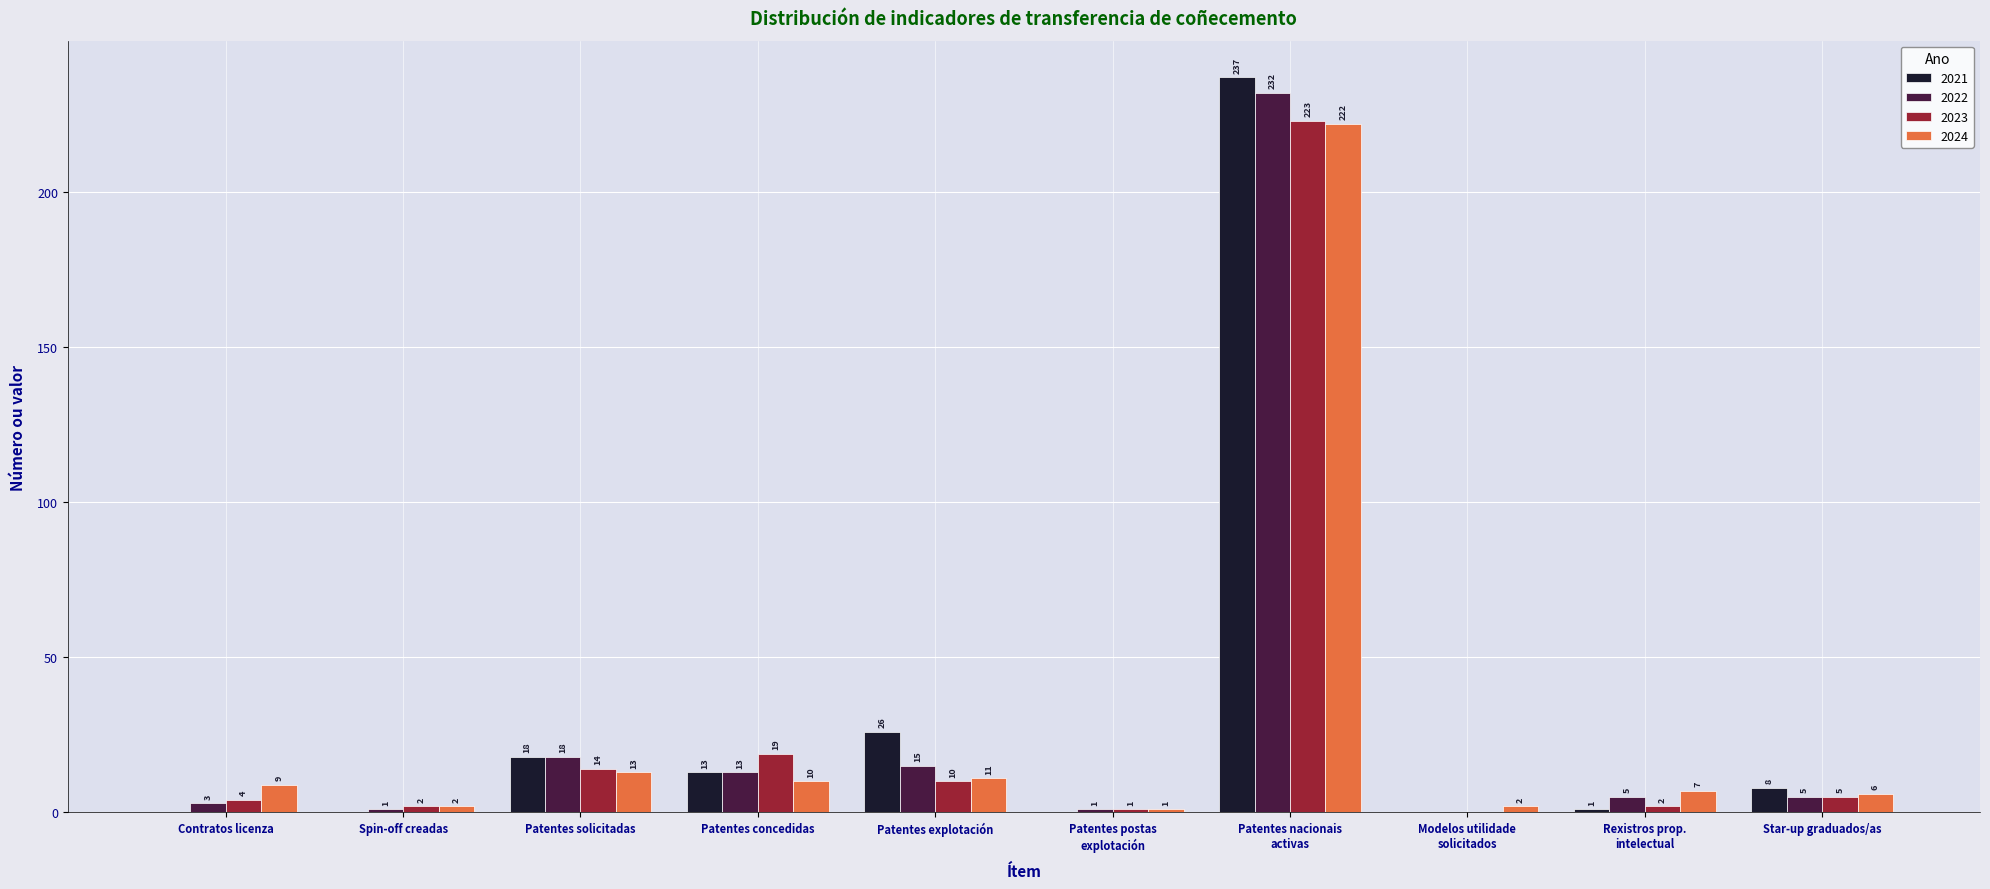

At which label is 2022 closest to 116?

Patentes solicitadas